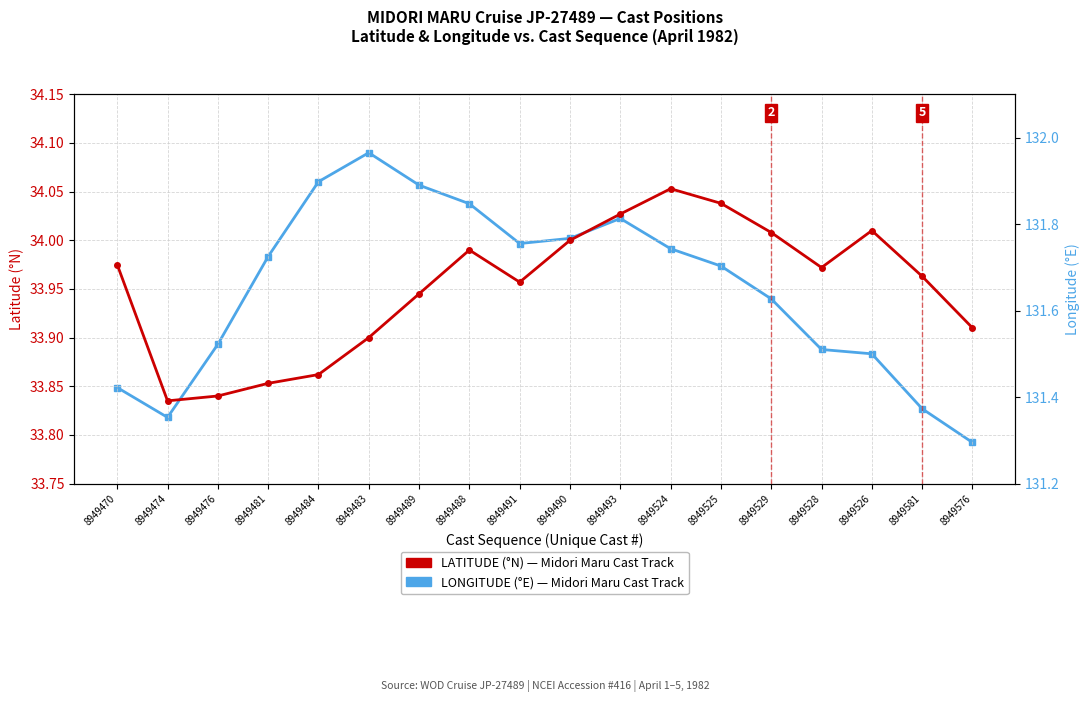

What is the difference between the LONGITUDE (°E) values at 8949474 and 8949576?

0.1